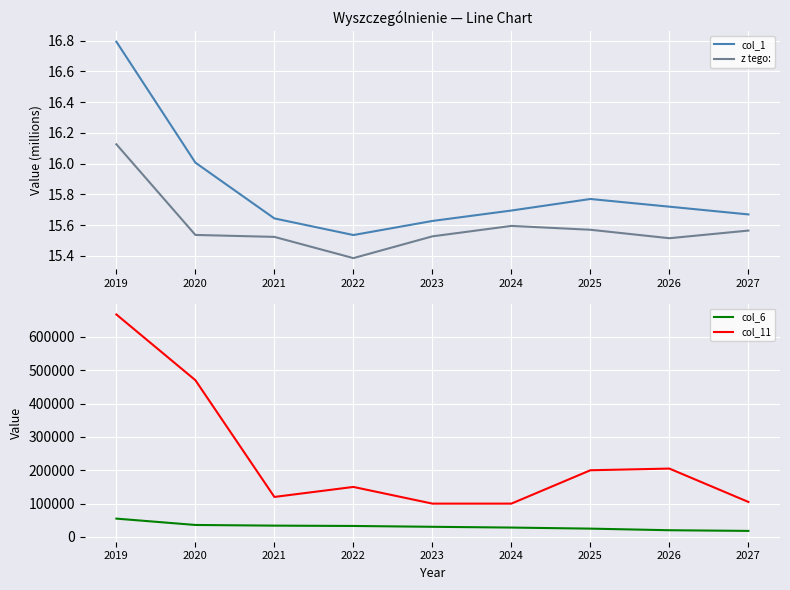

How many interior local valleys does the col_1 series have?

1